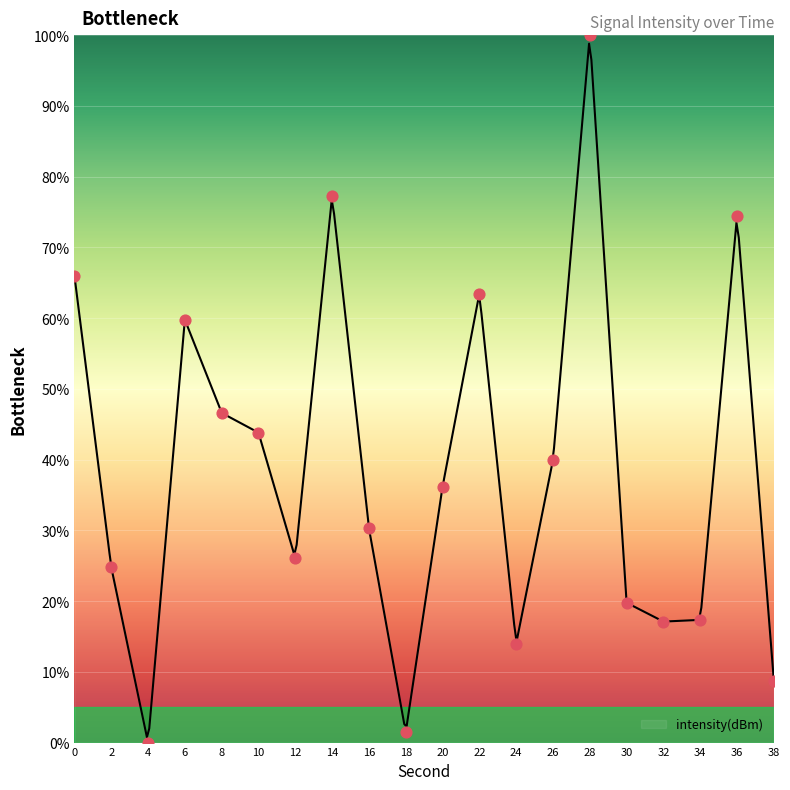

Which has a higher value, 22 or 14?

14